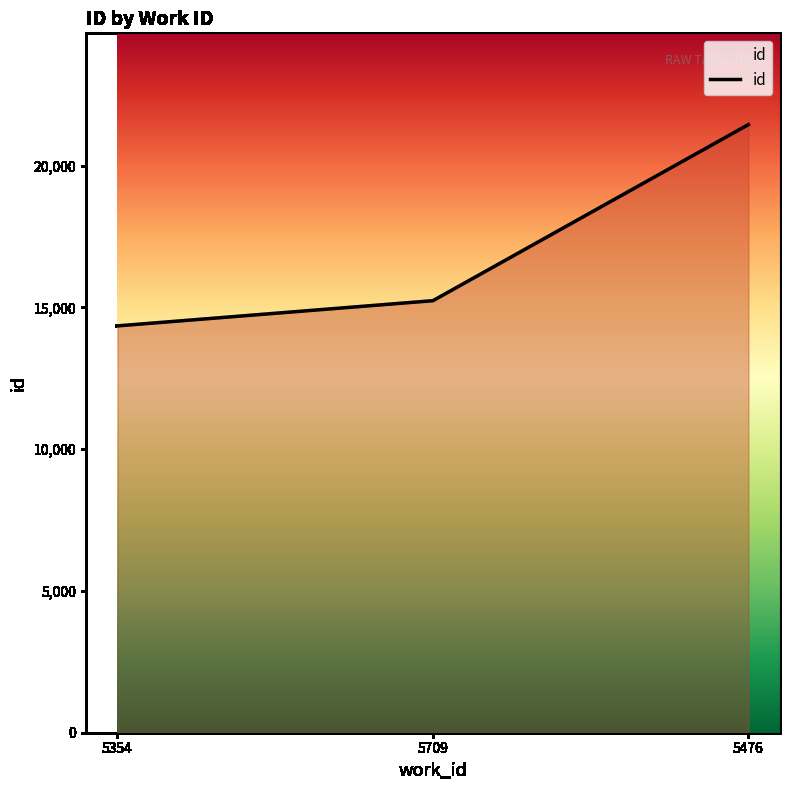

Reading left to right, extract all data points from this chart.

5354=14346	5709=15235	5476=21446